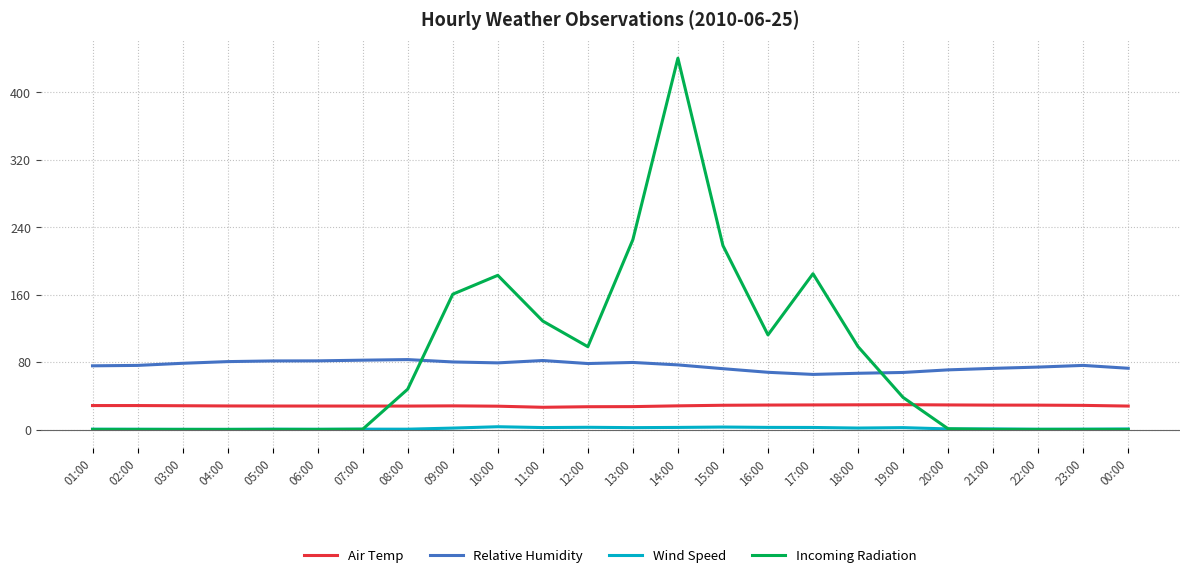

Which series has the largest range (max minus min)?

Incoming Radiation